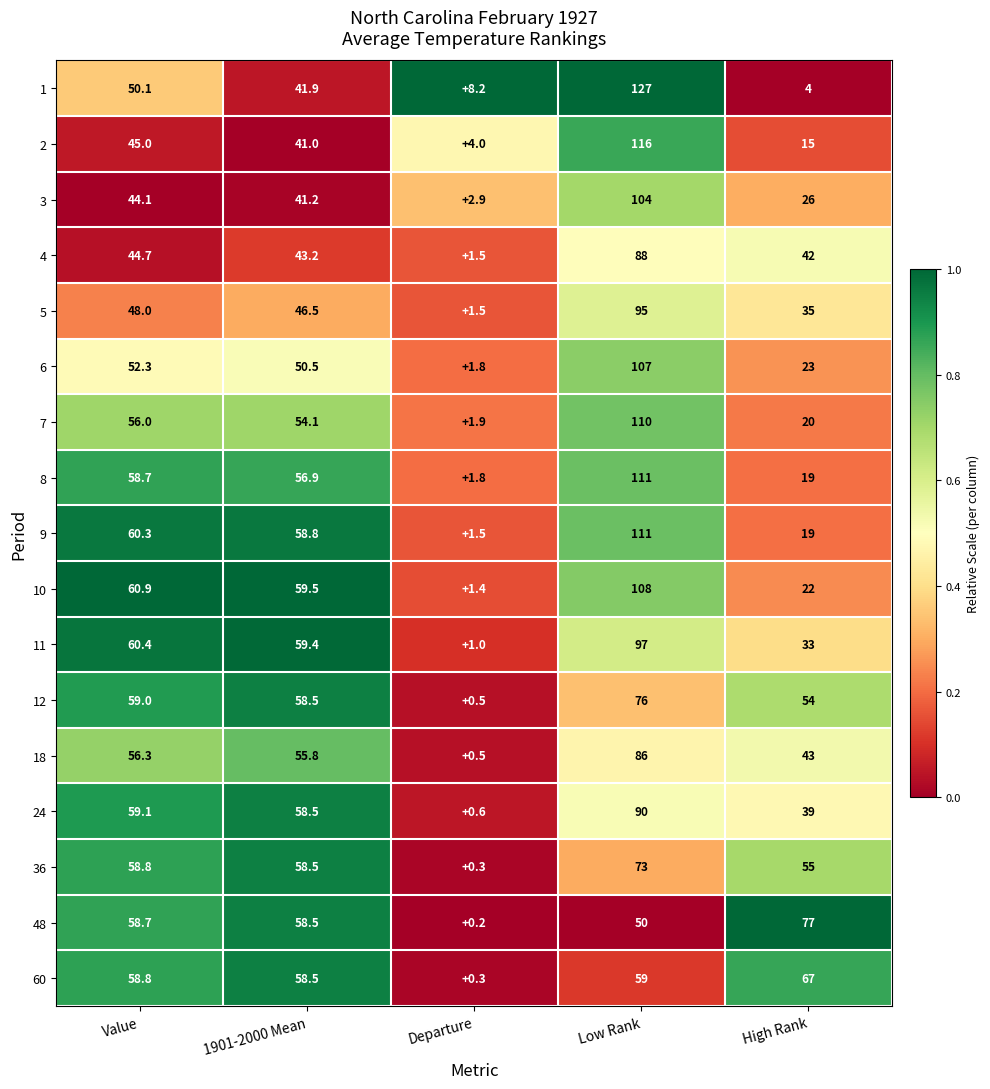

The 48 series shows 67.5 at Low Rank. True or false?

False